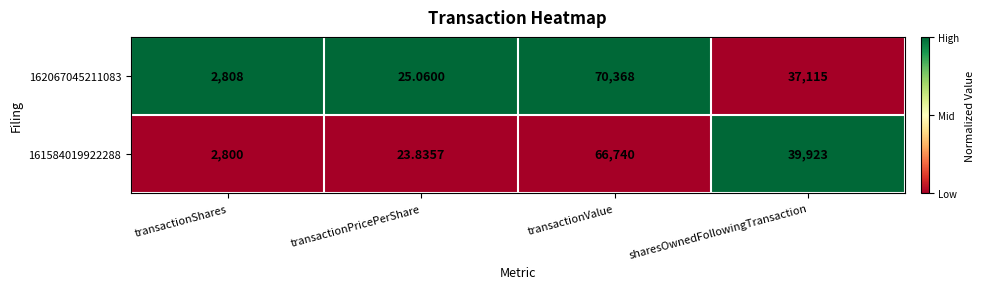

Rank the series by their maximum value, from lowest to highest.

161584019922288, 162067045211083